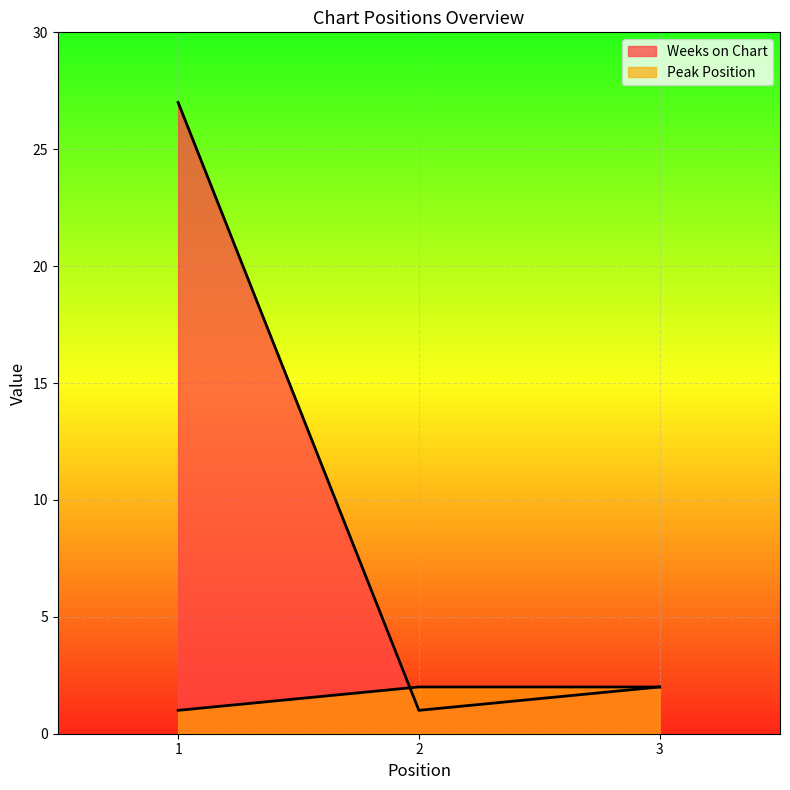

Which series changed the most between 2 and 3?

Weeks on Chart